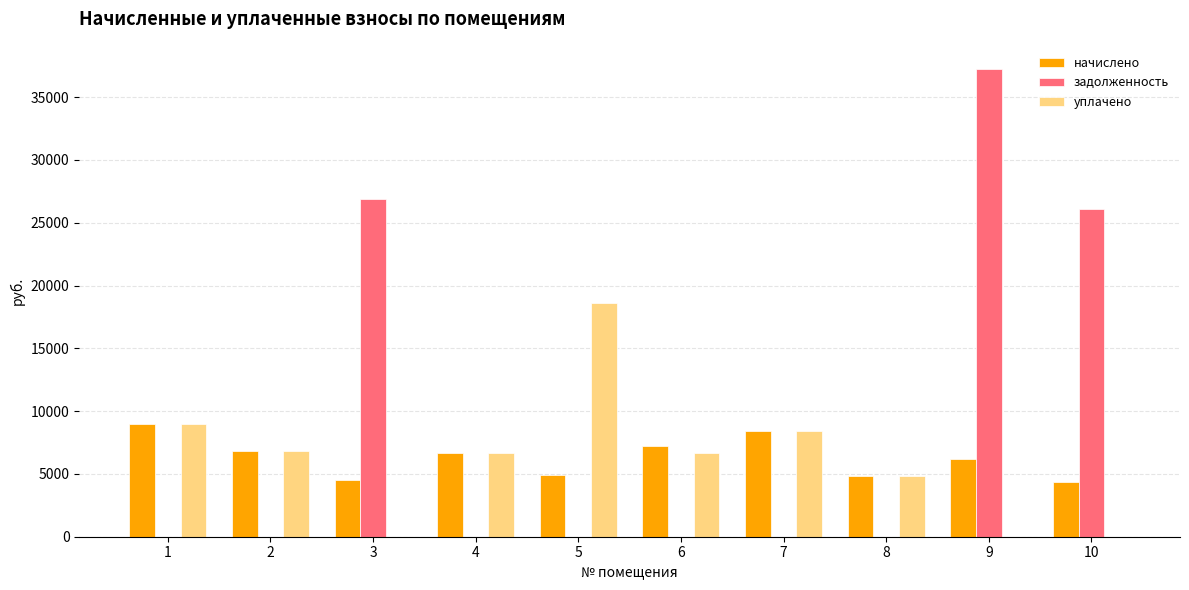

How many groups of bars are there?

10